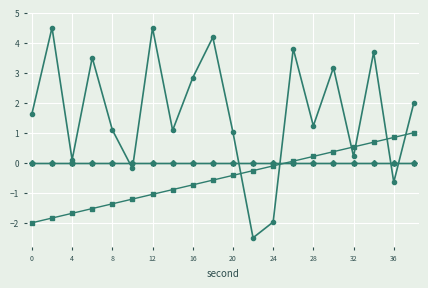

The value of second at 0 is -1.2. True or false?

False